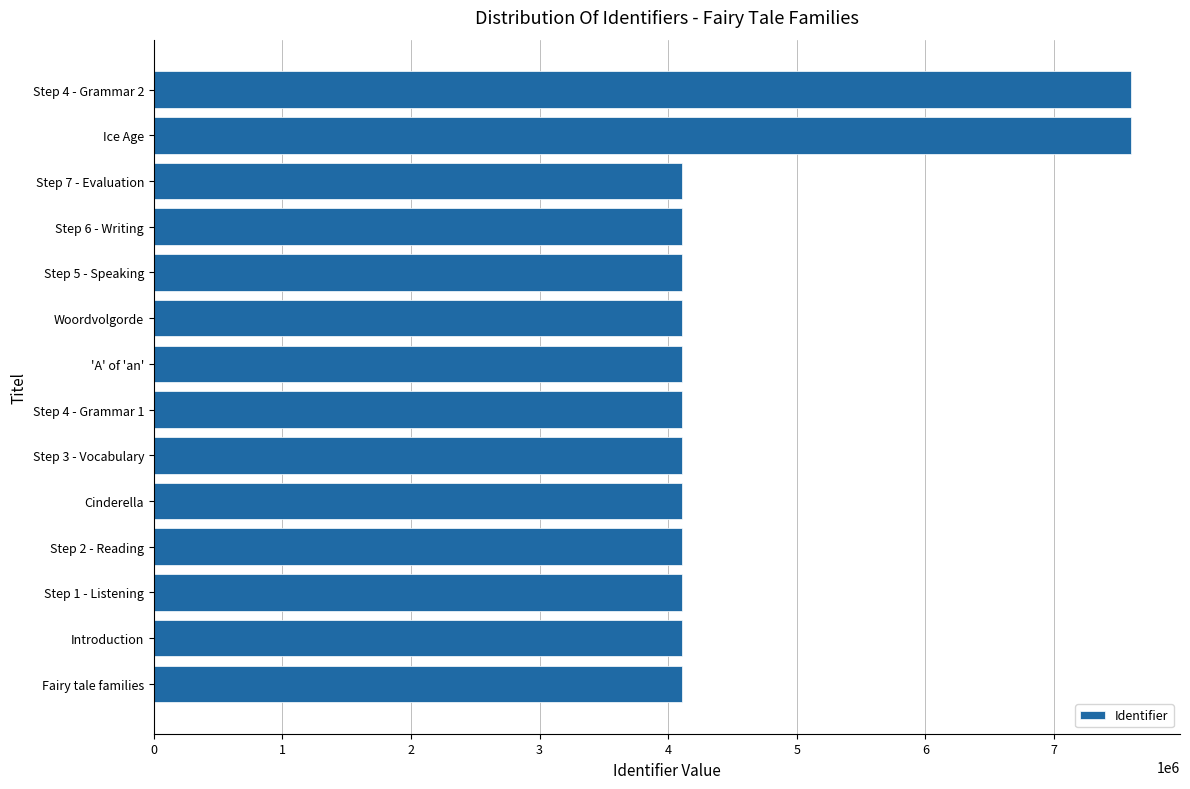

How many data points are less than 4108720?

7